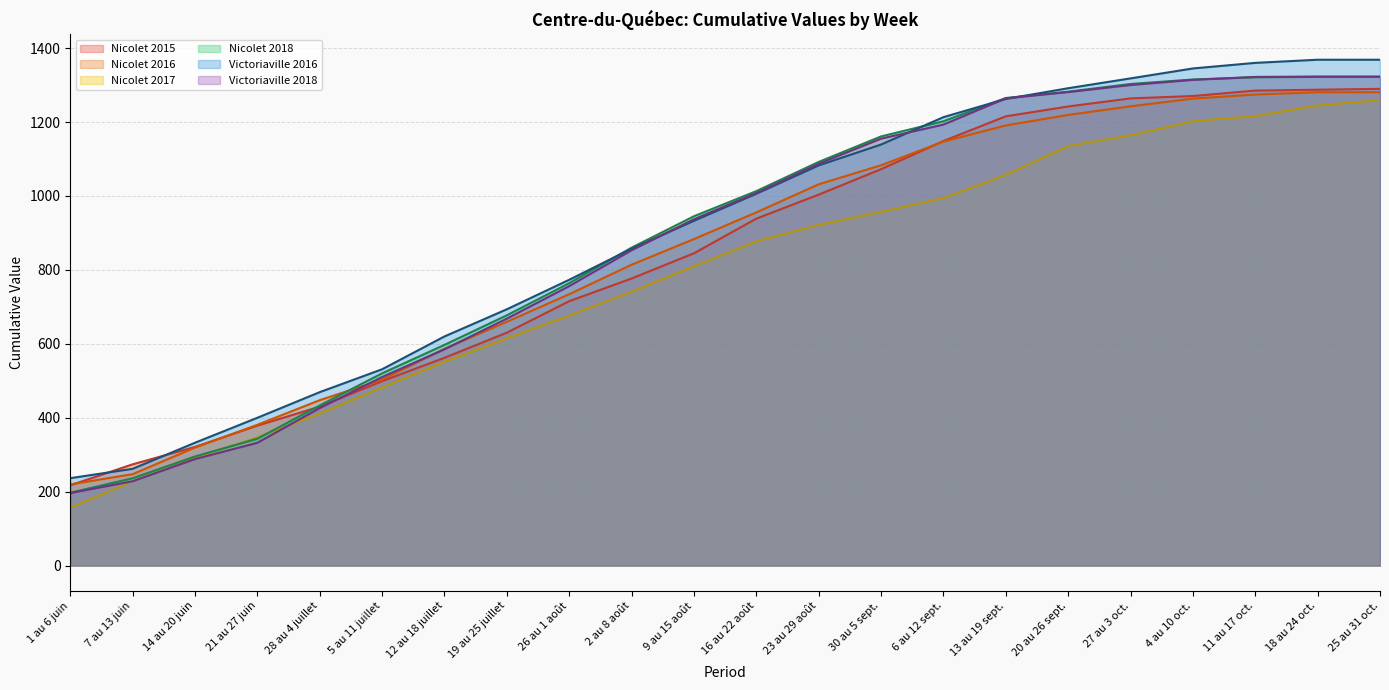

What are all the series names shown in the legend?

Nicolet 2015, Nicolet 2016, Nicolet 2017, Nicolet 2018, Victoriaville 2016, Victoriaville 2018